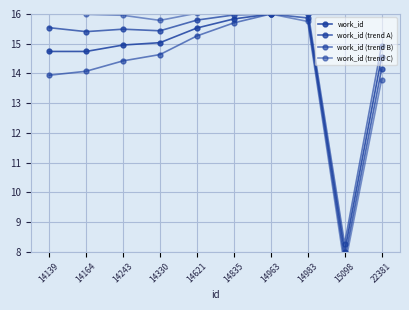

At which category is the sum across all series the highest?

14963